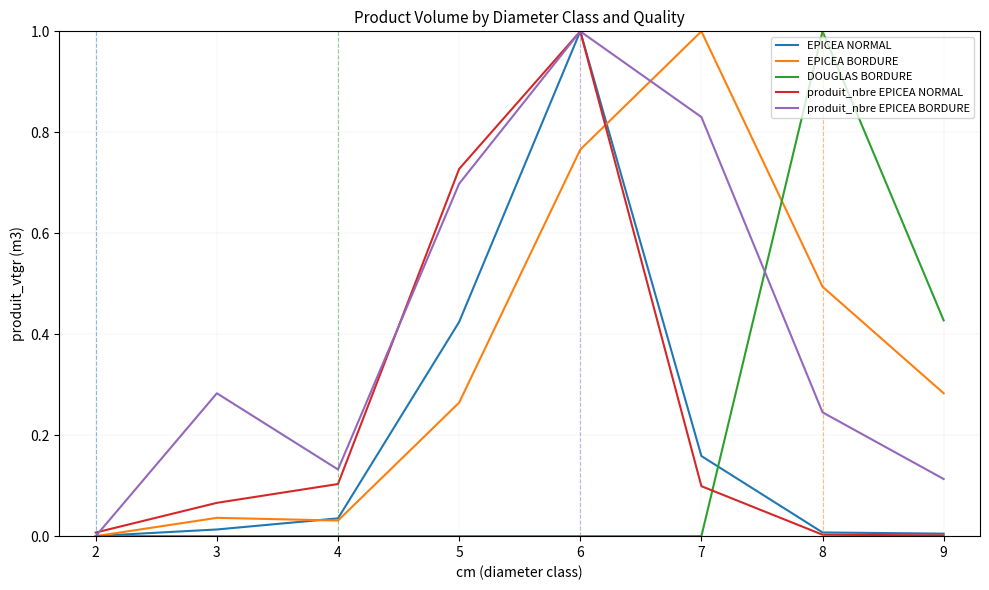

Is the value of DOUGLAS BORDURE at 8 greater than the value of EPICEA BORDURE at 6?

Yes